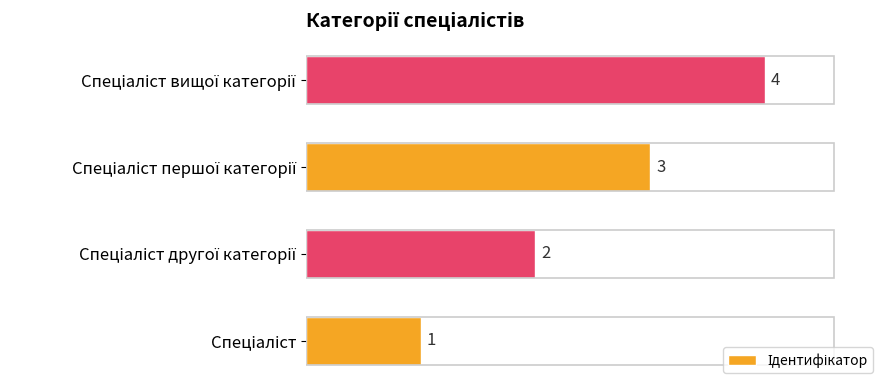

What is the greatest value displayed?

4